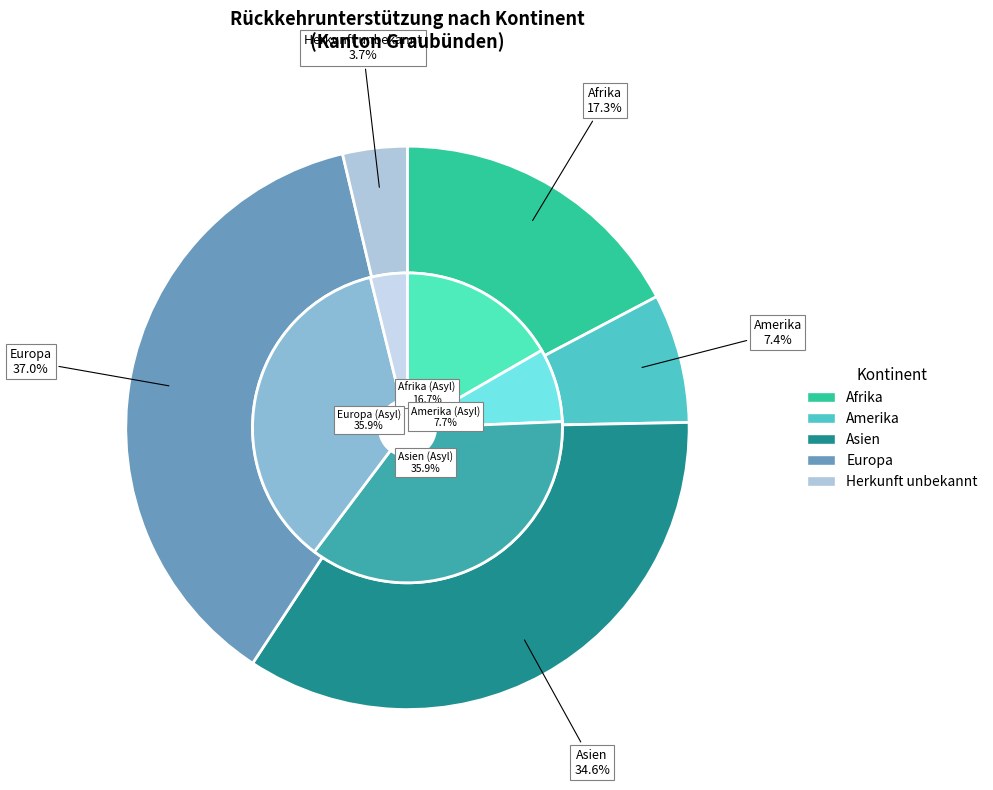

The Amerika slice represents 7% of the pie. True or false?

True